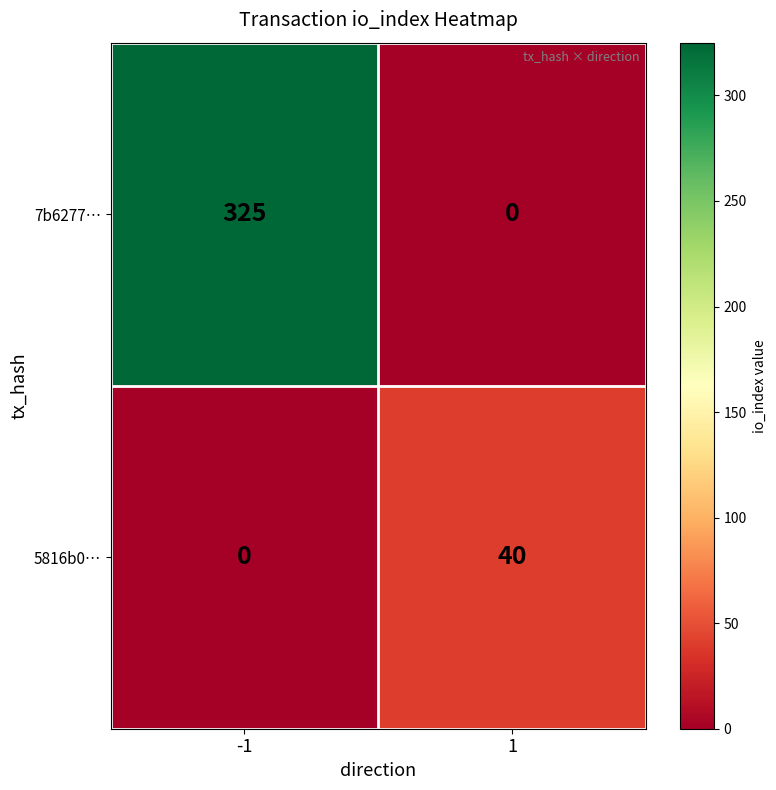

What is the sum of all 7b6277… values?

325